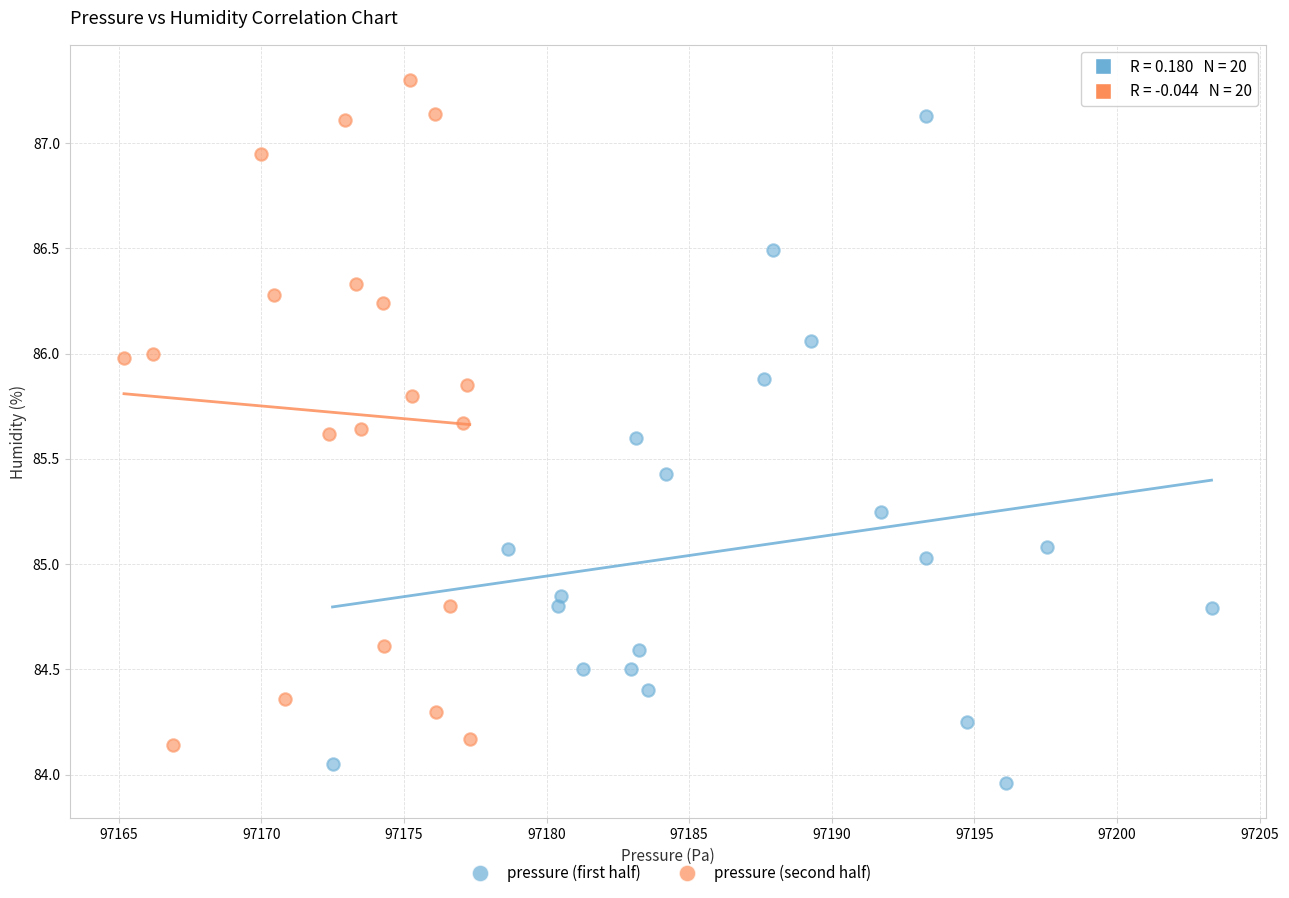

Which series contains the highest Y value?

pressure (second half)